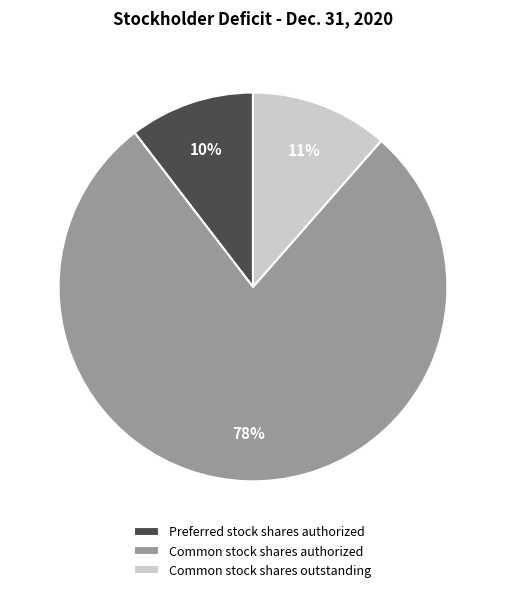

True or false: Common stock shares outstanding accounts for 1% of the total.

False